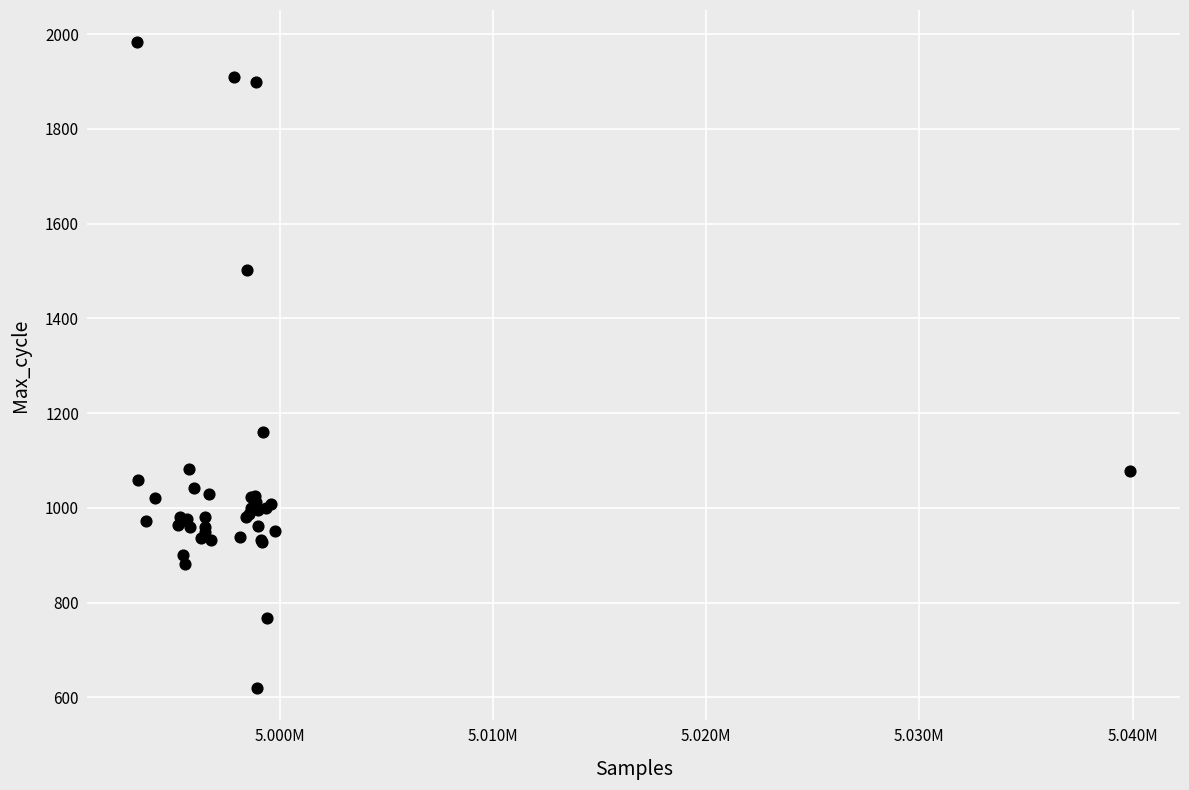

What Y value in the scatter plot is closest to 1302?

1160